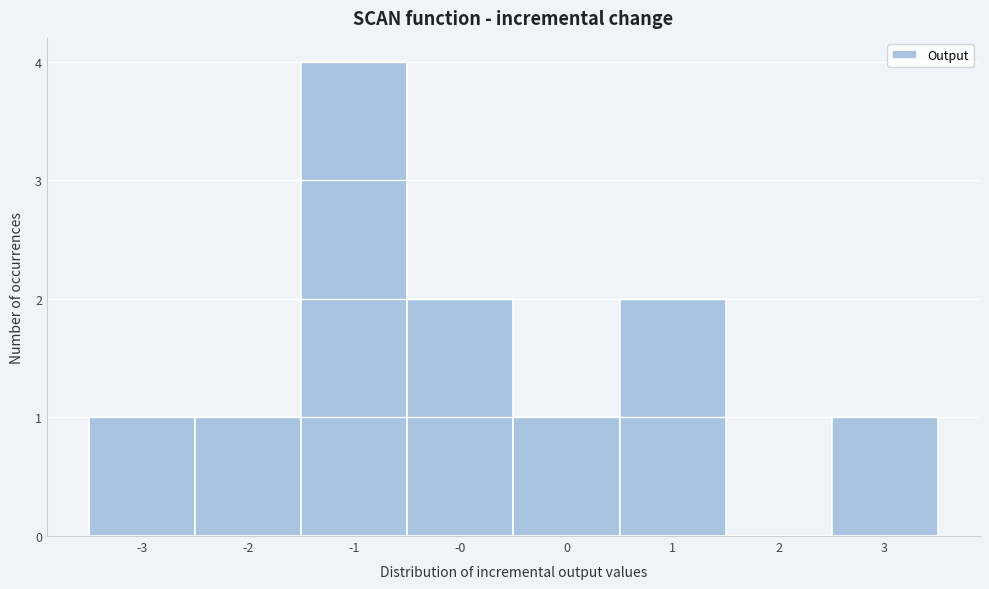

Reading right to left, transcribe all the data shown in this chart.

3=1	2=0	1=2	0=1	-0=2	-1=4	-2=1	-3=1